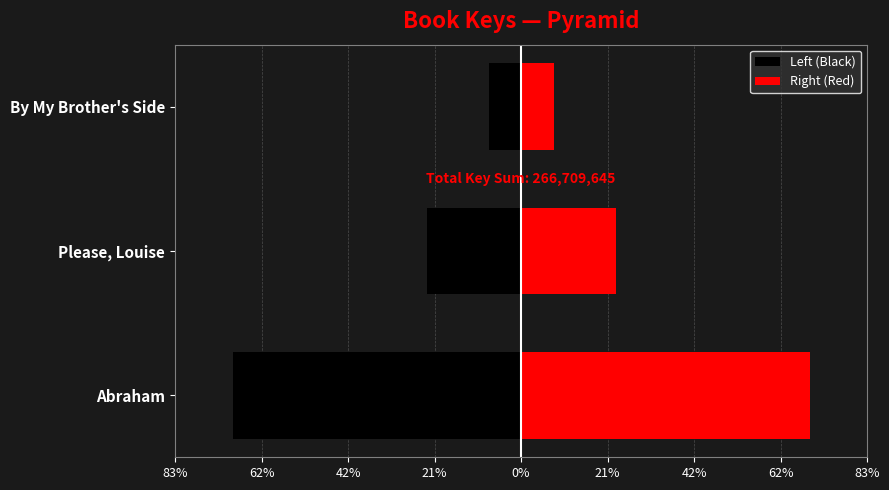

How many data points in Right (Red) are above 22?

2